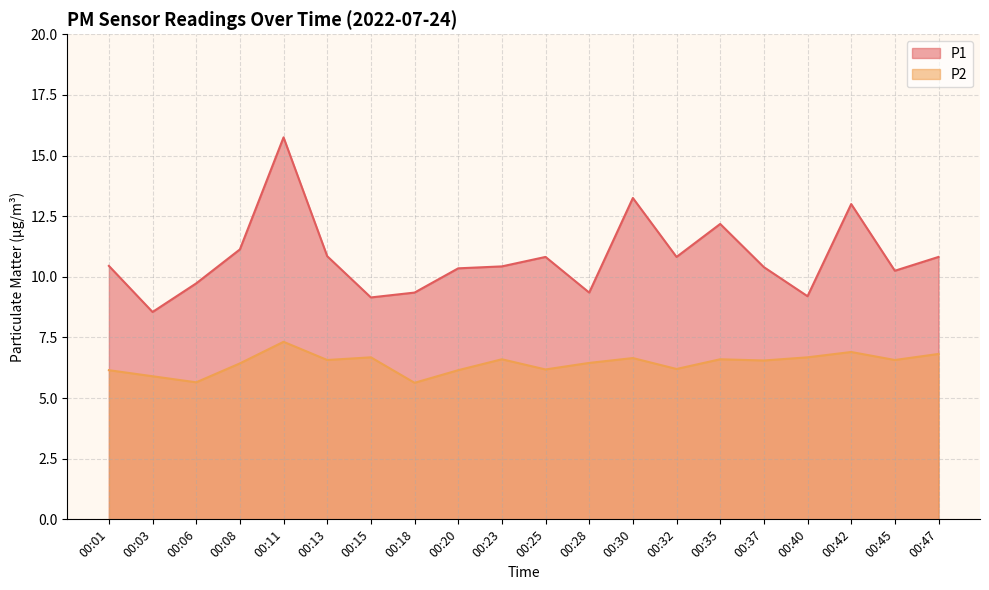

How many categories are shown in the chart?

20